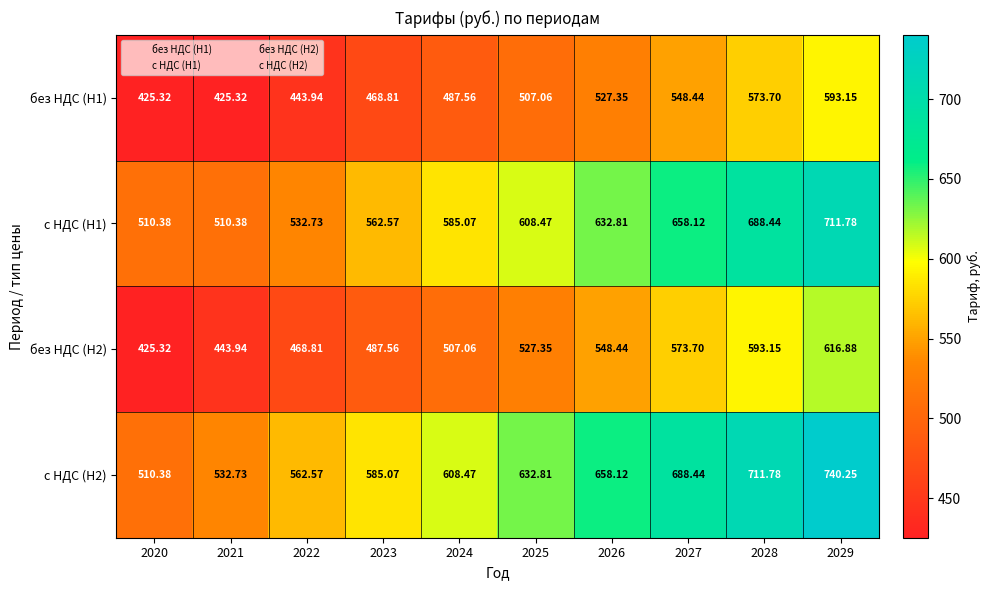

List the series in order of their peak value, lowest first.

без НДС (H1), без НДС (H2), с НДС (H1), с НДС (H2)